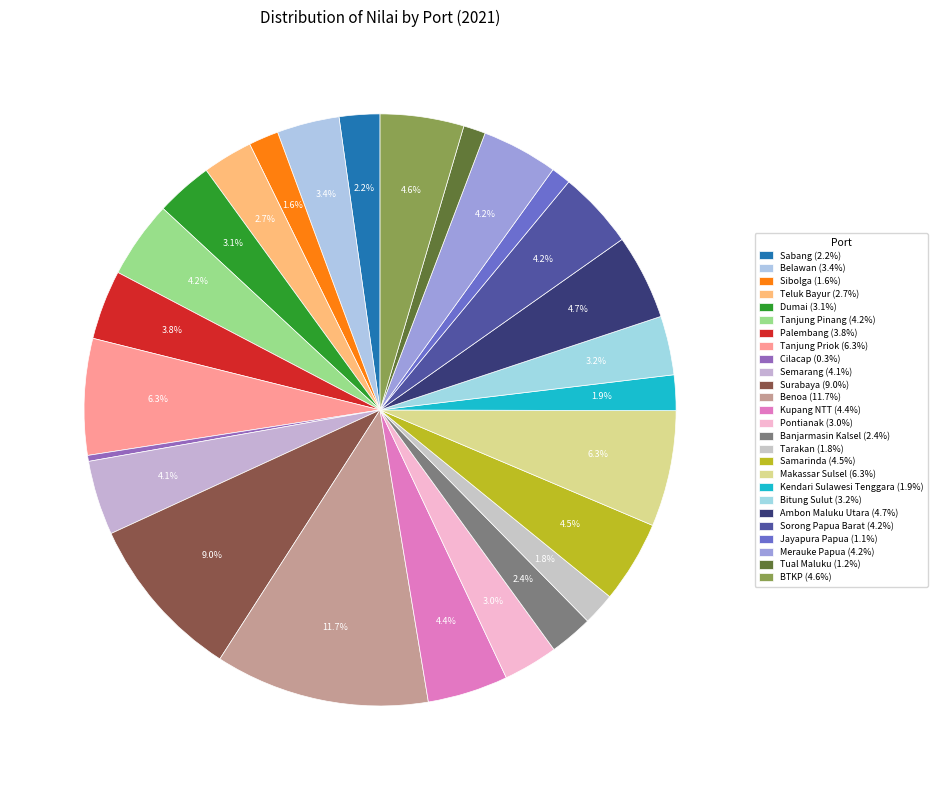

To the nearest percent, what percentage of the pie is Makassar Sulsel?

6%